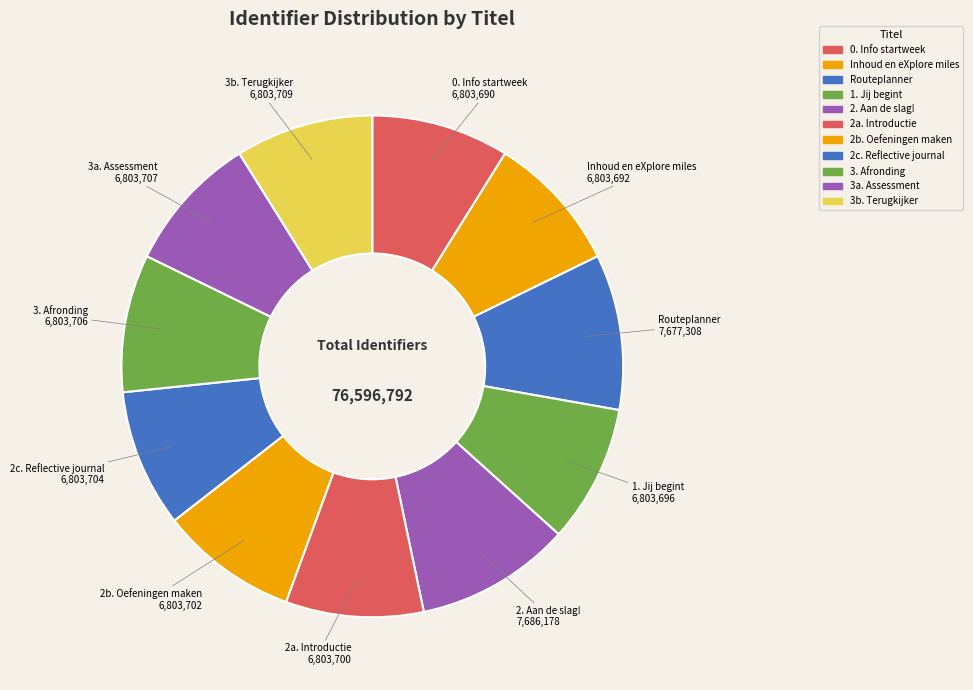

Is it true that 2c. Reflective journal is 9% of the pie?

True